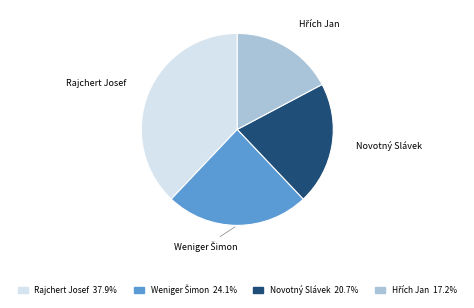

Is there a majority slice in this chart?

No